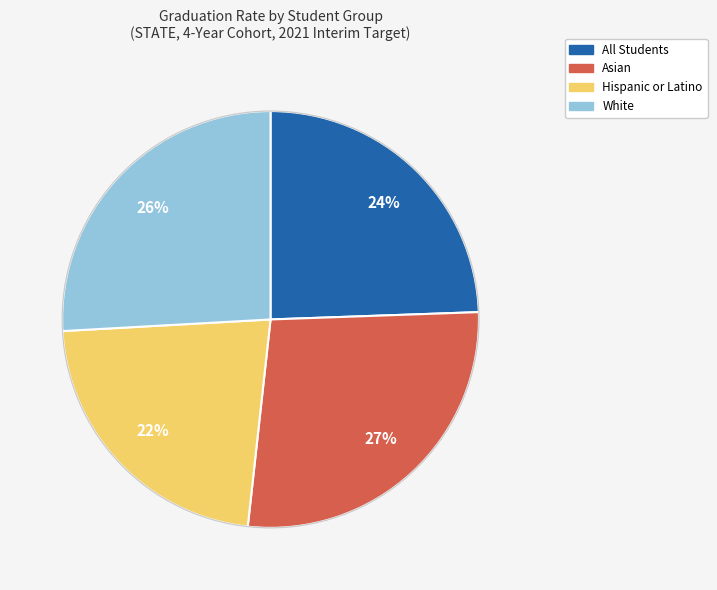

Between Hispanic or Latino and All Students, which is larger?

All Students